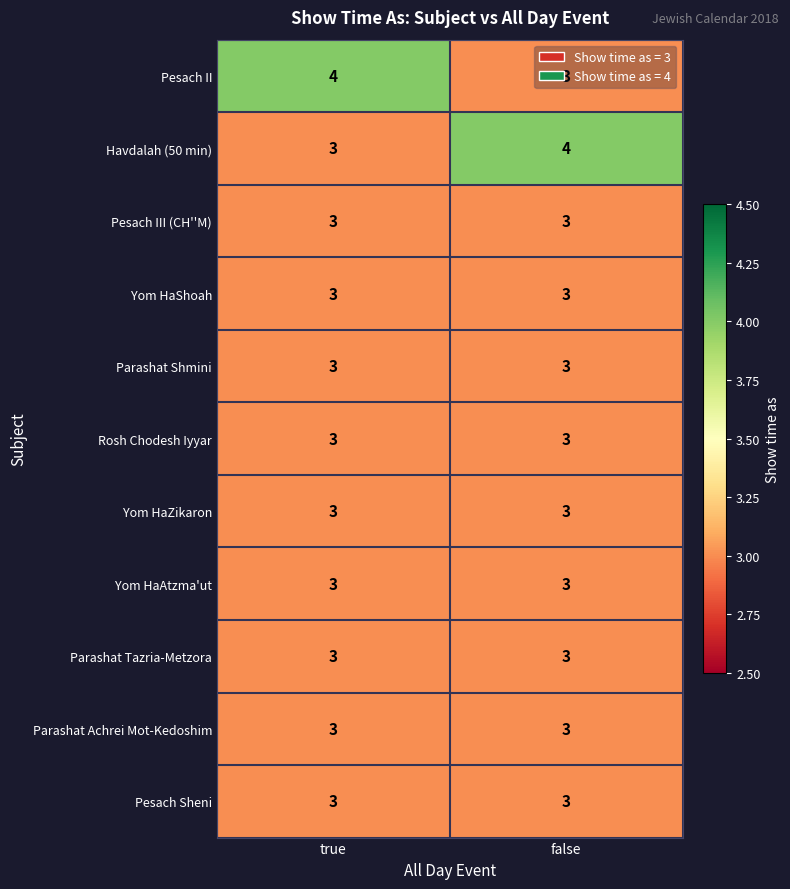

List the labels in order of Havdalah (50 min) value, largest first.

false, true